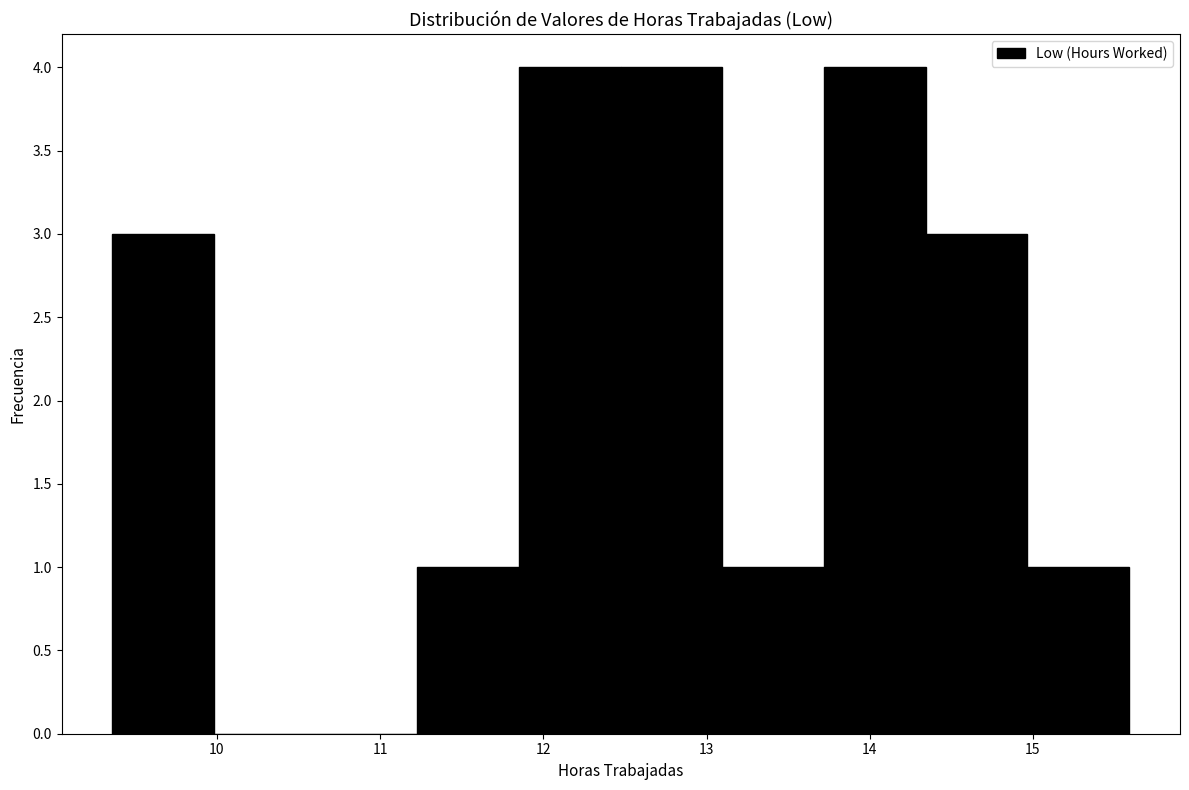

Reading left to right, transcribe this chart: for each bar, give the range it covers on the x-axis and its height. Neither the bar edges nor the heights are printed on the chart, so give them approximately, as read against the axes.

9.4 to 10.0: 3
10.0 to 10.6: 0
10.6 to 11.2: 0
11.2 to 11.9: 1
11.9 to 12.5: 4
12.5 to 13.1: 4
13.1 to 13.7: 1
13.7 to 14.3: 4
14.3 to 15.0: 3
15.0 to 15.6: 1